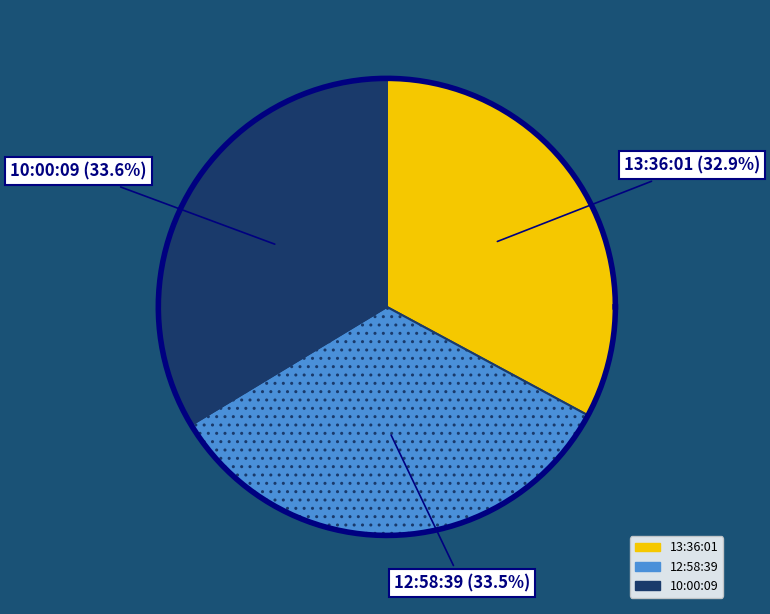

To the nearest percent, what portion does 10:00:09 represent?

34%